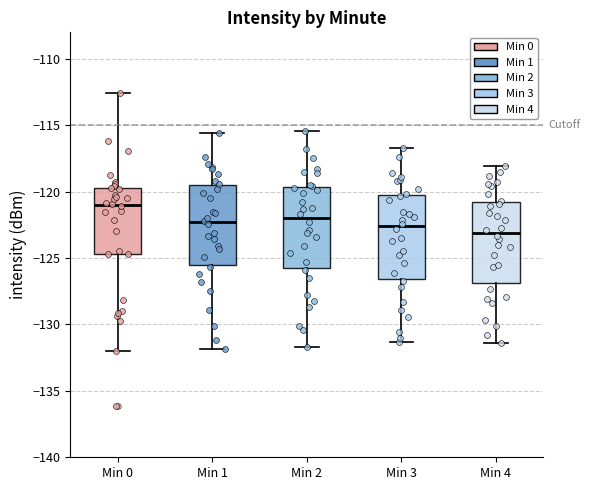

Reading left to right, transcribe this box plot: for each box, give where its median line is, the range the box spans, and where its two whiskers end, as read against the y-axis. The values are not printed on the chart, so give them approximately, as read against the axis.

Min 0: median -121.0, box -124.5 to -119.5, whiskers -132.0 to -112.5
Min 1: median -122.5, box -125.5 to -119.5, whiskers -132.0 to -115.5
Min 2: median -122.0, box -125.5 to -119.5, whiskers -131.5 to -115.5
Min 3: median -122.5, box -126.5 to -120.0, whiskers -131.5 to -116.5
Min 4: median -123.0, box -127.0 to -120.5, whiskers -131.5 to -118.0